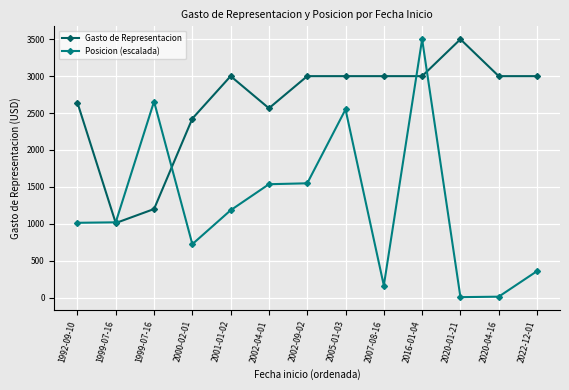

At which label does Gasto de Representacion reach its peak?

2020-01-21